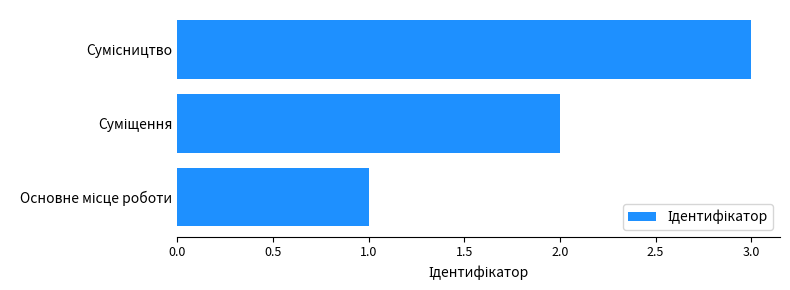

What is the sum of all values?

6